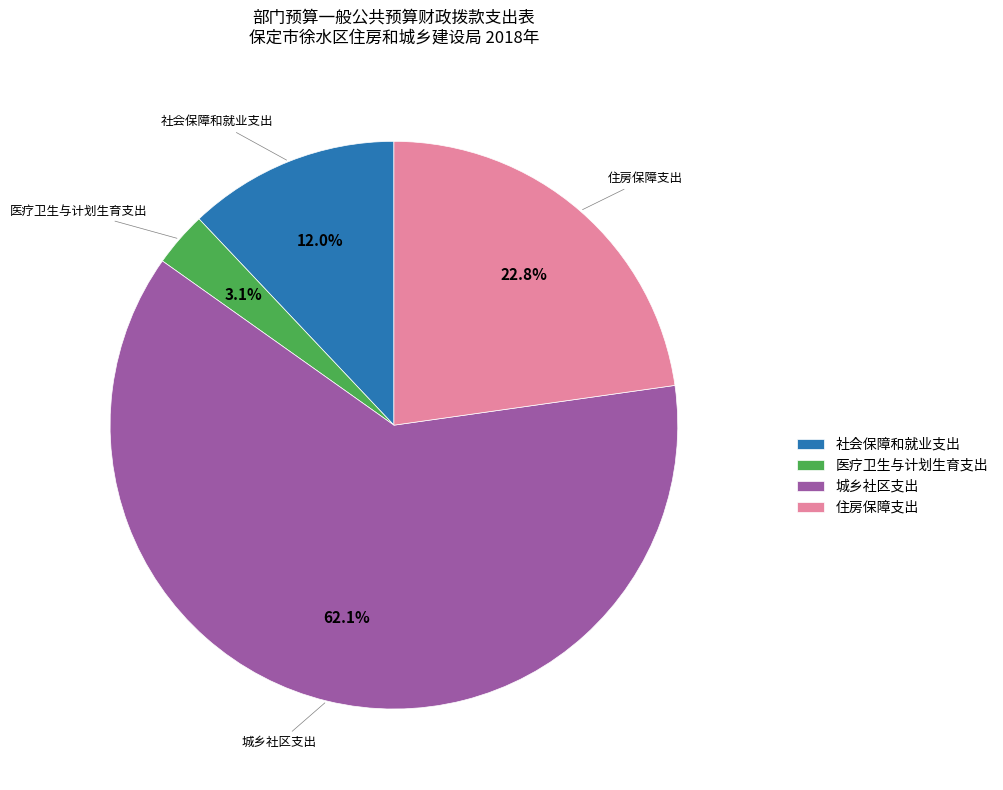

What percentage is NOT represented by 城乡社区支出?

37.9%